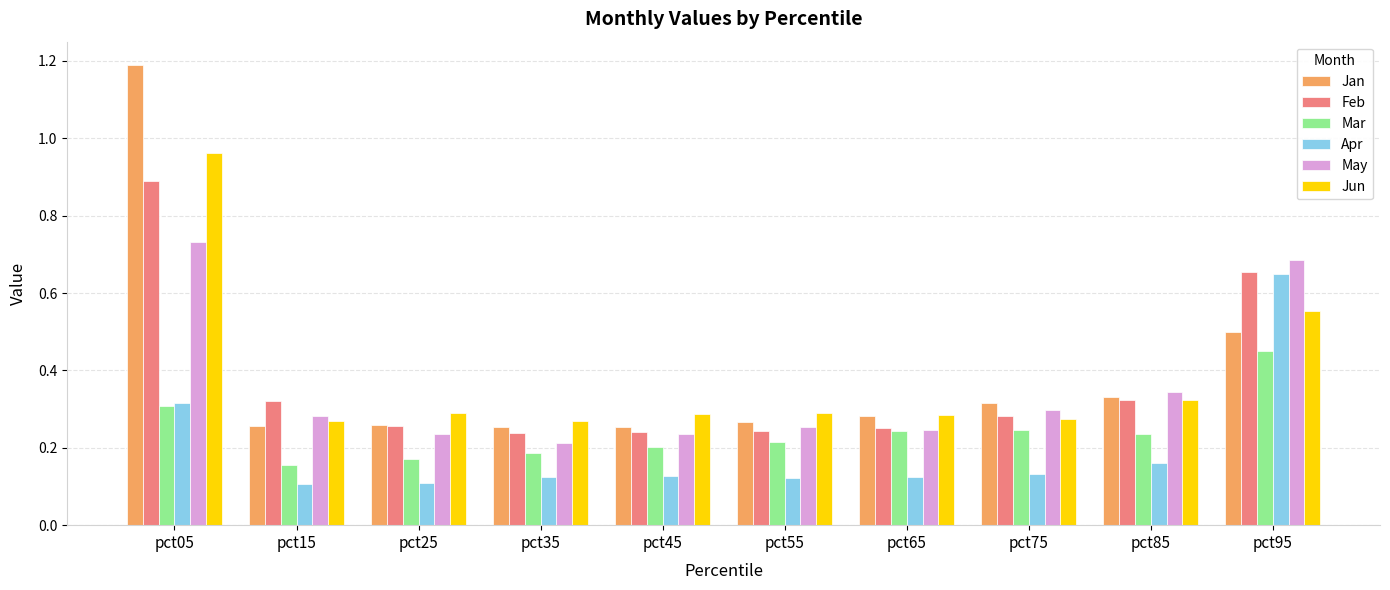

How many bars are there in total?

60